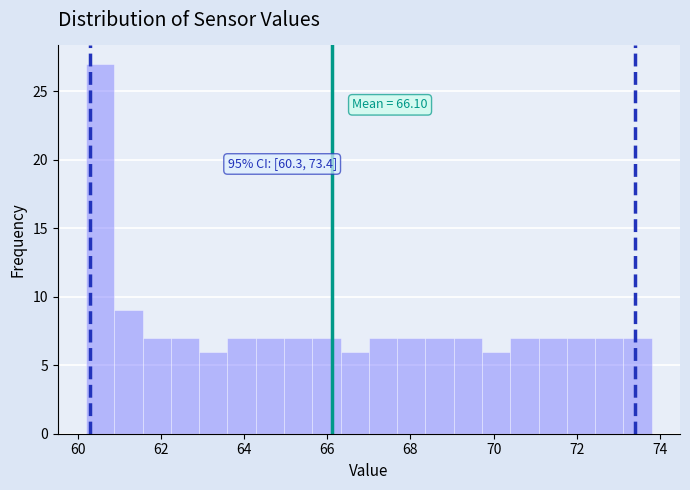

Around what value on the x-axis is the tallest bar? Give the approximate position of its centre, as read against the axis.

60.6